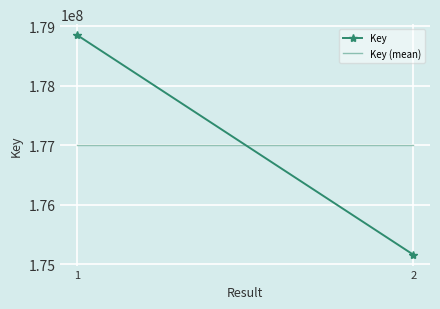

What is the sum of the Key values at 2 and 1?

354014080